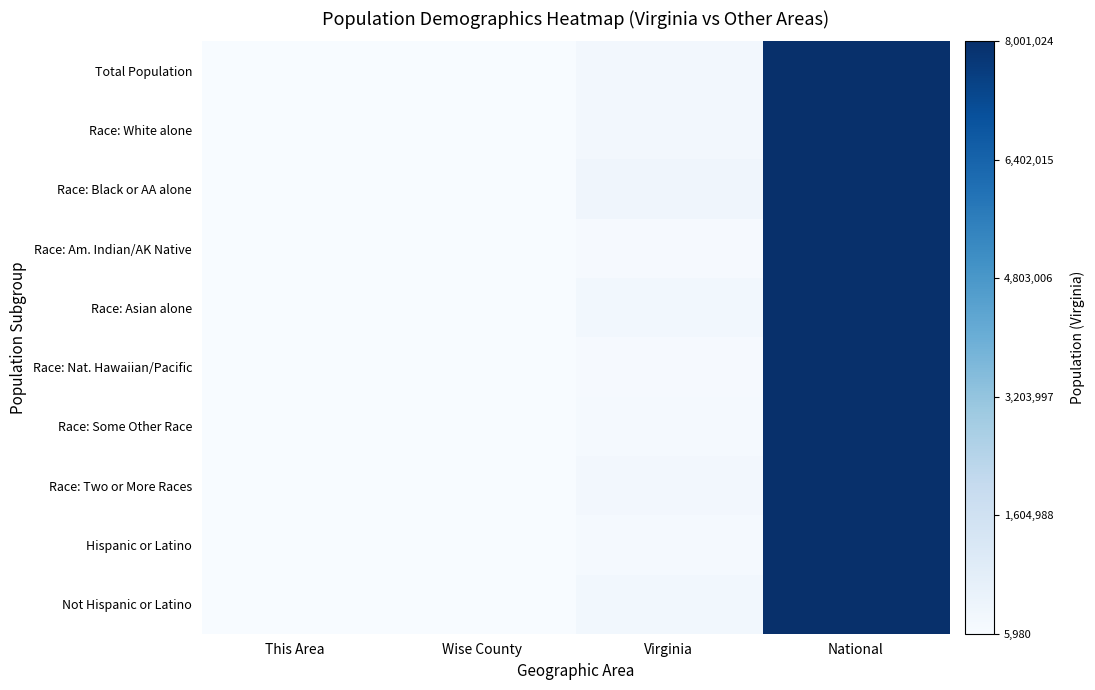

How many distinct data groups are displayed?

10